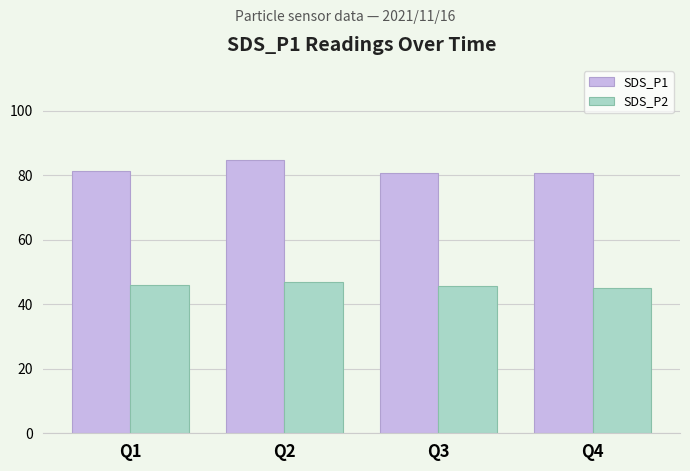

What is the spread (max minus min) of values at Q1?

35.4